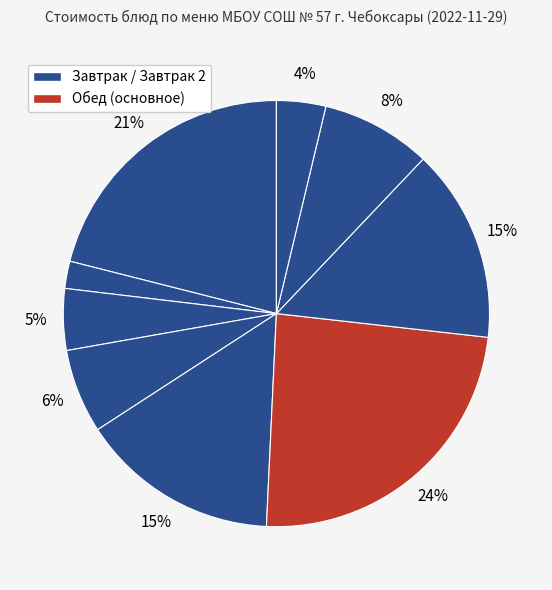

How many segments does this pie chart have?

9